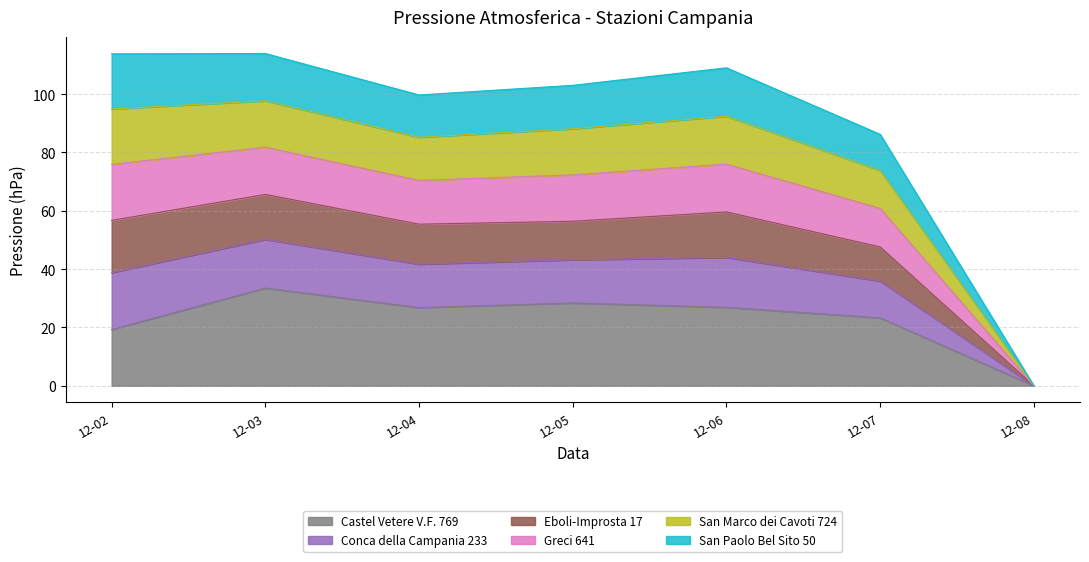

The Castel Vetere V.F. 769 series shows -17.9 at 12-08. True or false?

False